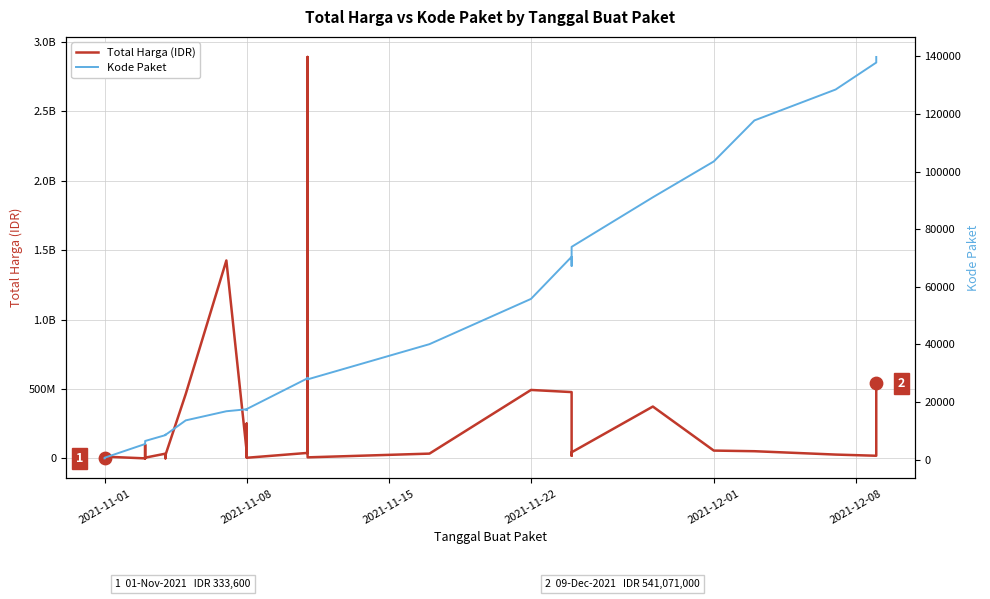

What is the total value across all series at 28?

43933094